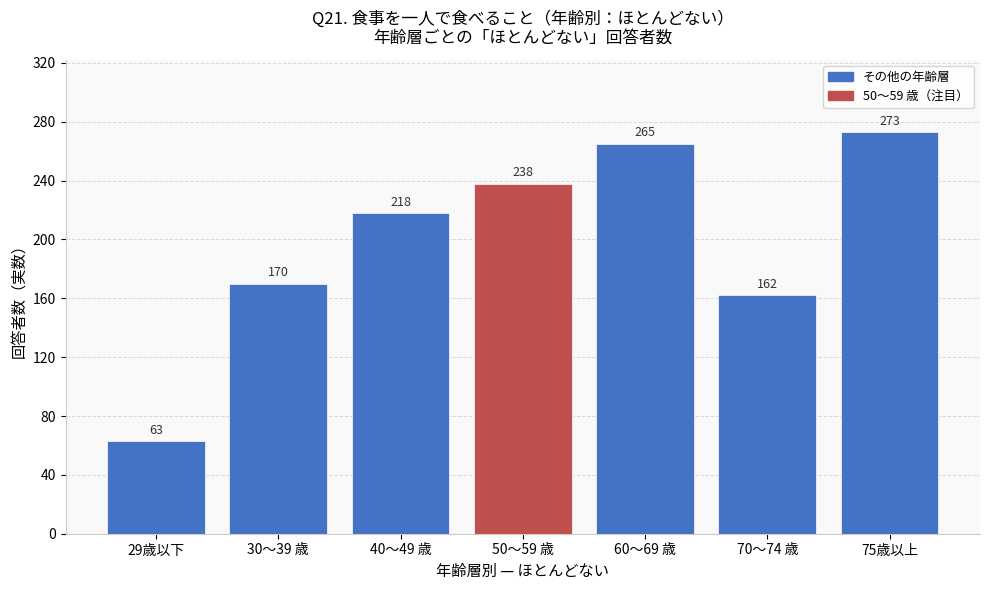

Reading right to left, transcribe all the data shown in this chart.

273	162	265	238	218	170	63